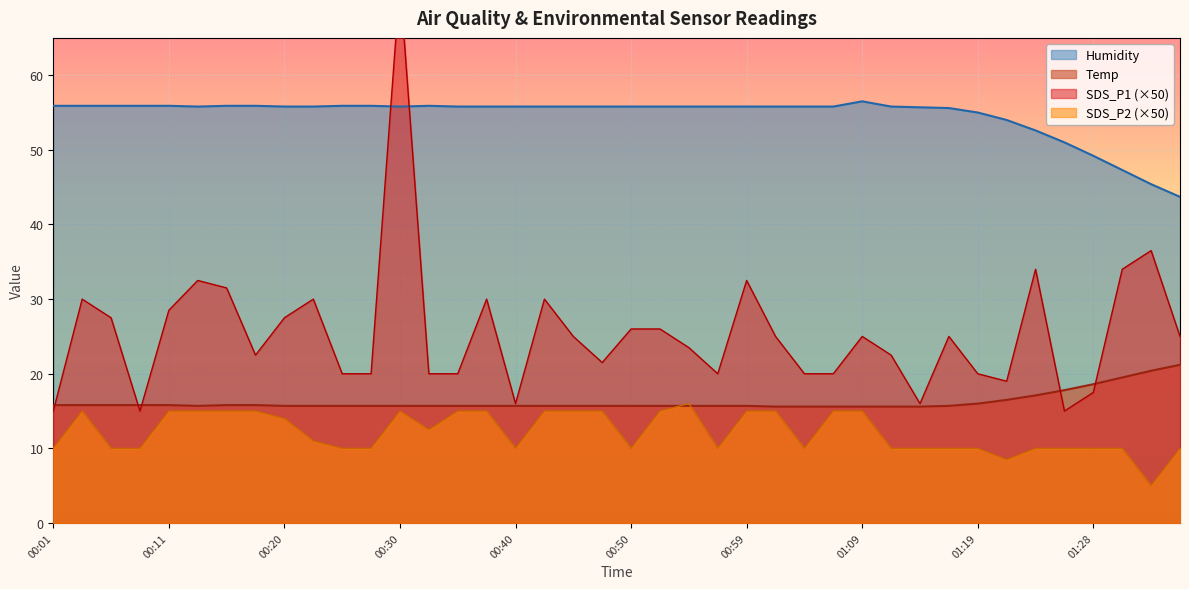

Which series has the largest range (max minus min)?

SDS_P1